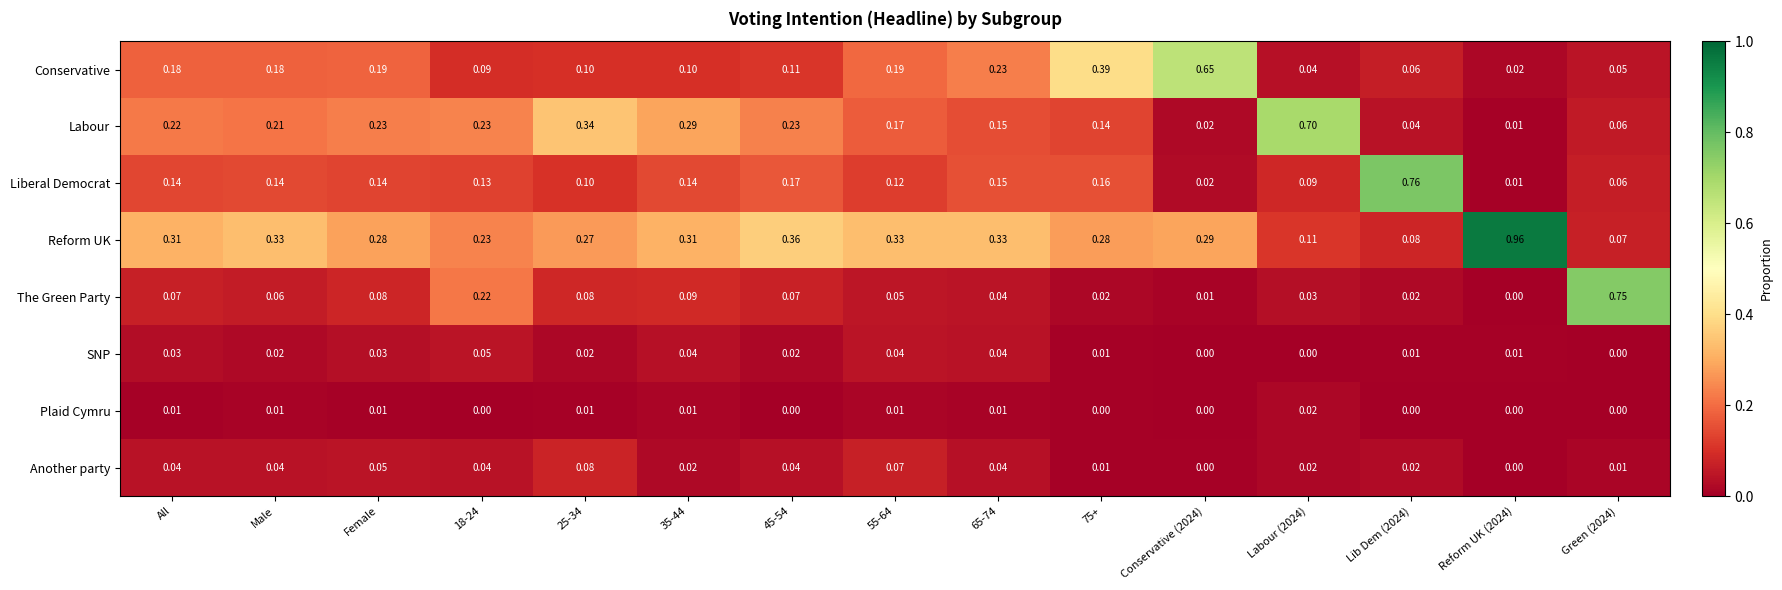

Which series changed the most between 75+ and Lib Dem (2024)?

Liberal Democrat